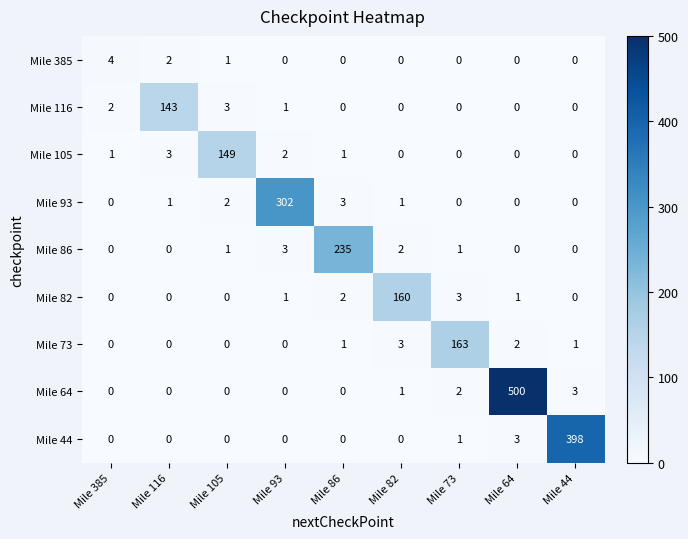

Which series has the largest range (max minus min)?

Mile 64